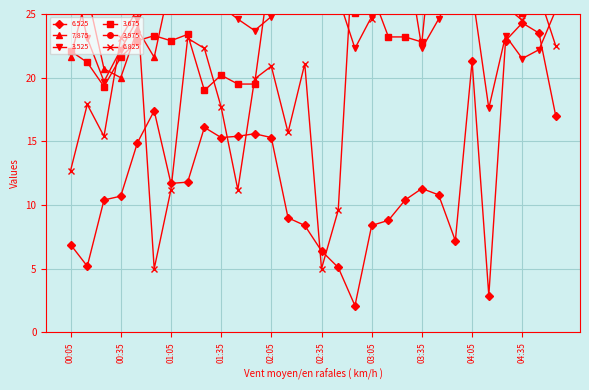

Does the chart display data point markers on the line(s)?

Yes